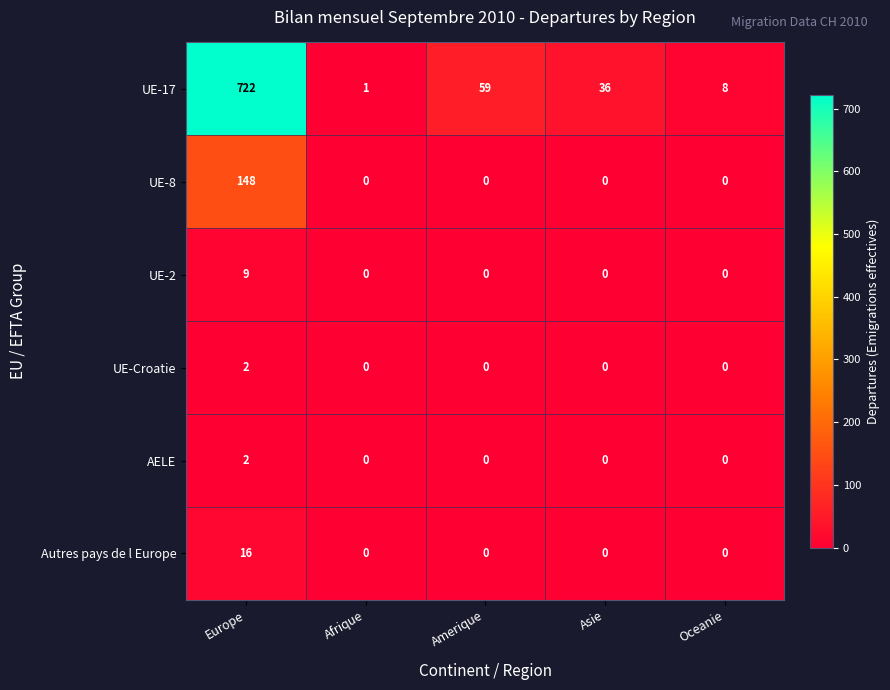

Between Asie and Oceanie, which series saw the biggest shift?

UE-17